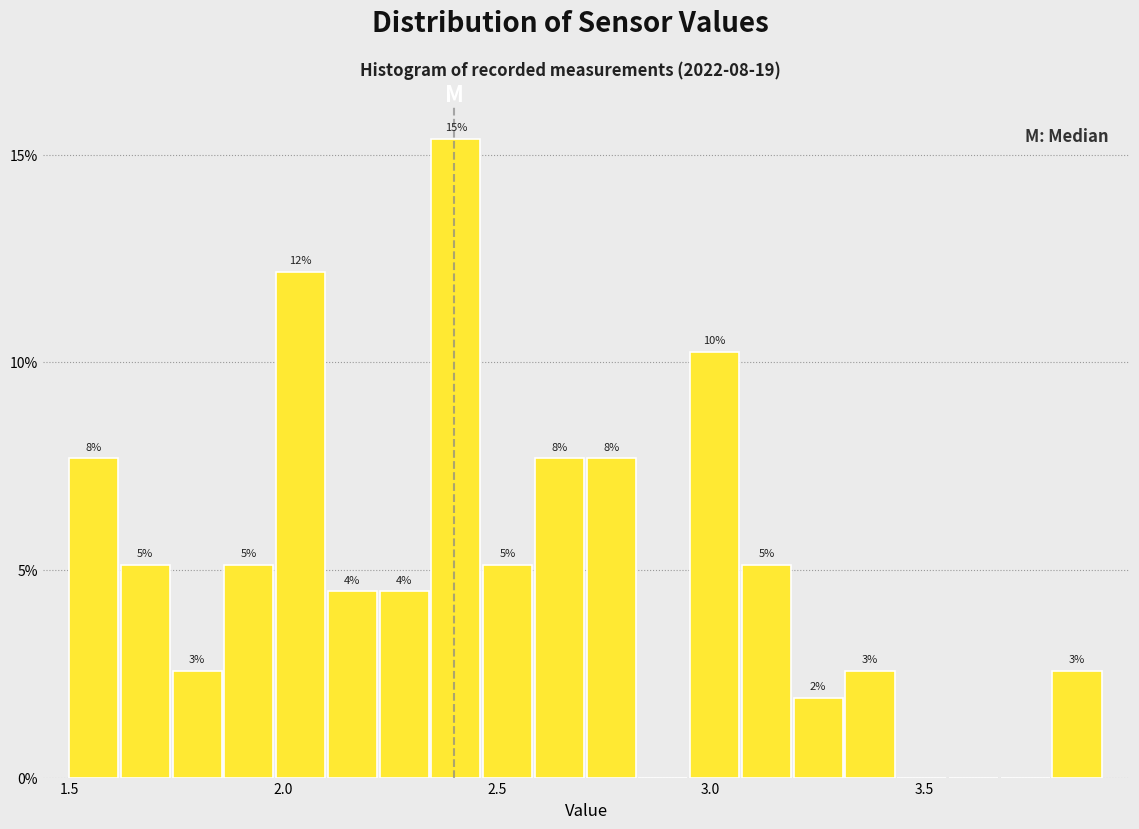

Around what value on the x-axis is the tallest bar? Give the approximate position of its centre, as read against the axis.

2.40